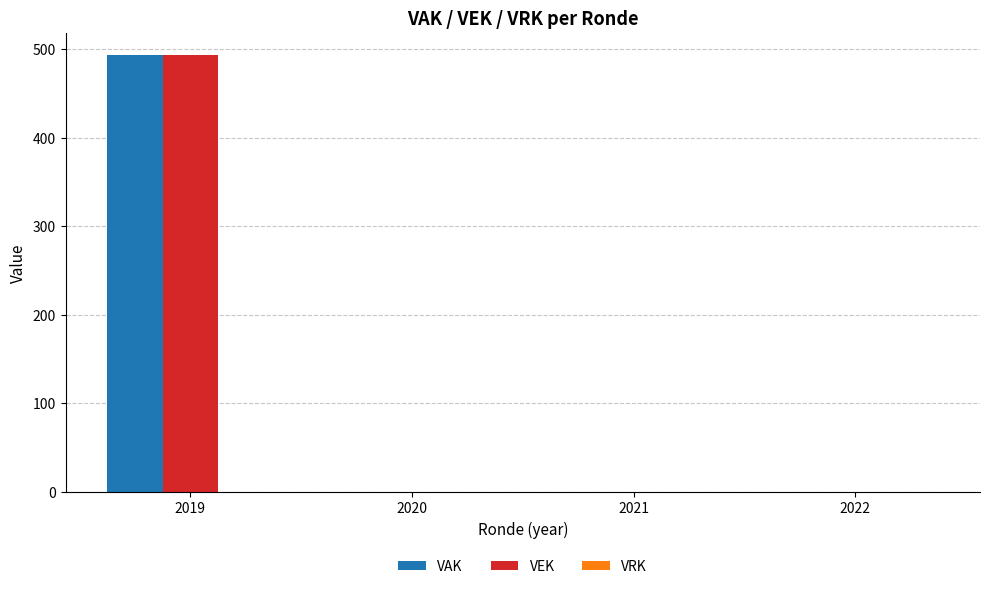

At which category is the sum across all series the highest?

2019